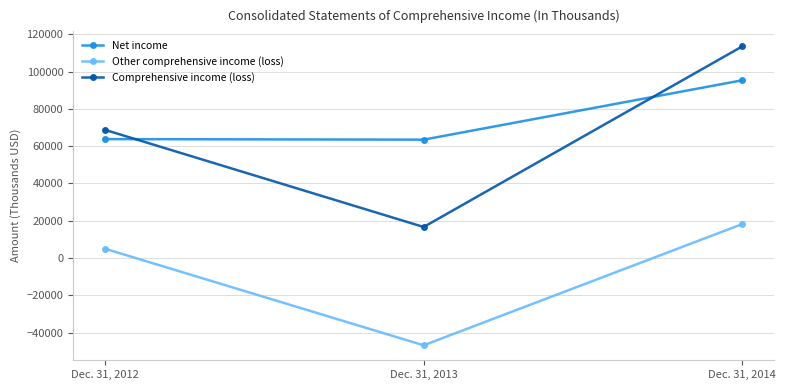

What is the spread (max minus min) of values at Dec. 31, 2013?

110314